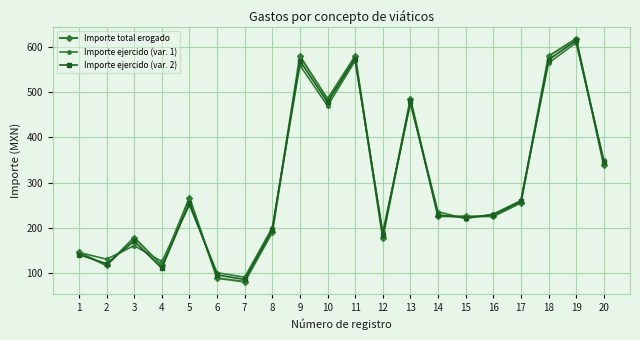

What is the value of the Importe ejercido (var. 2) point at the 3rd from the left?

170.0